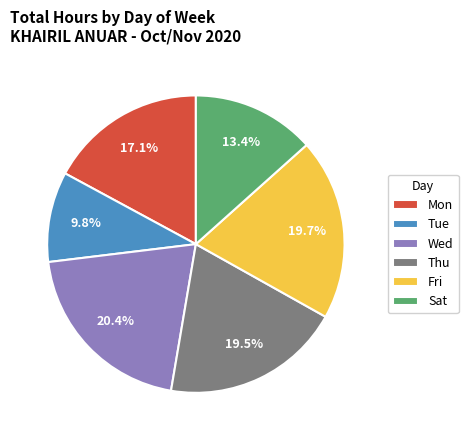

True or false: Thu accounts for 3% of the total.

False